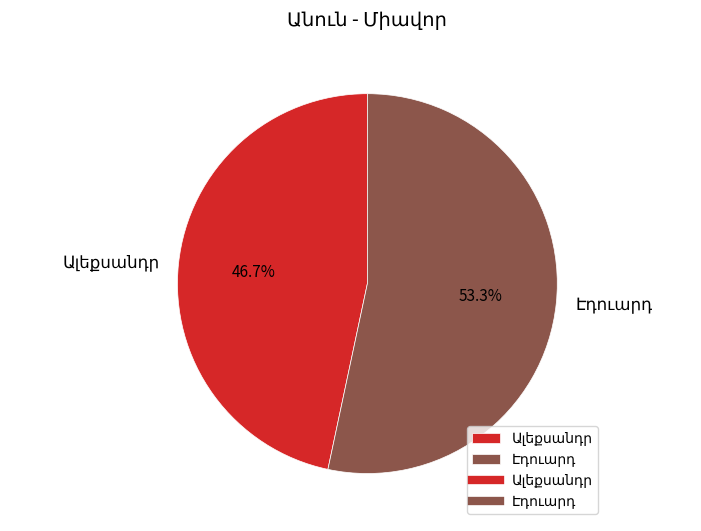

Is there any slice that represents more than half of the pie?

Yes